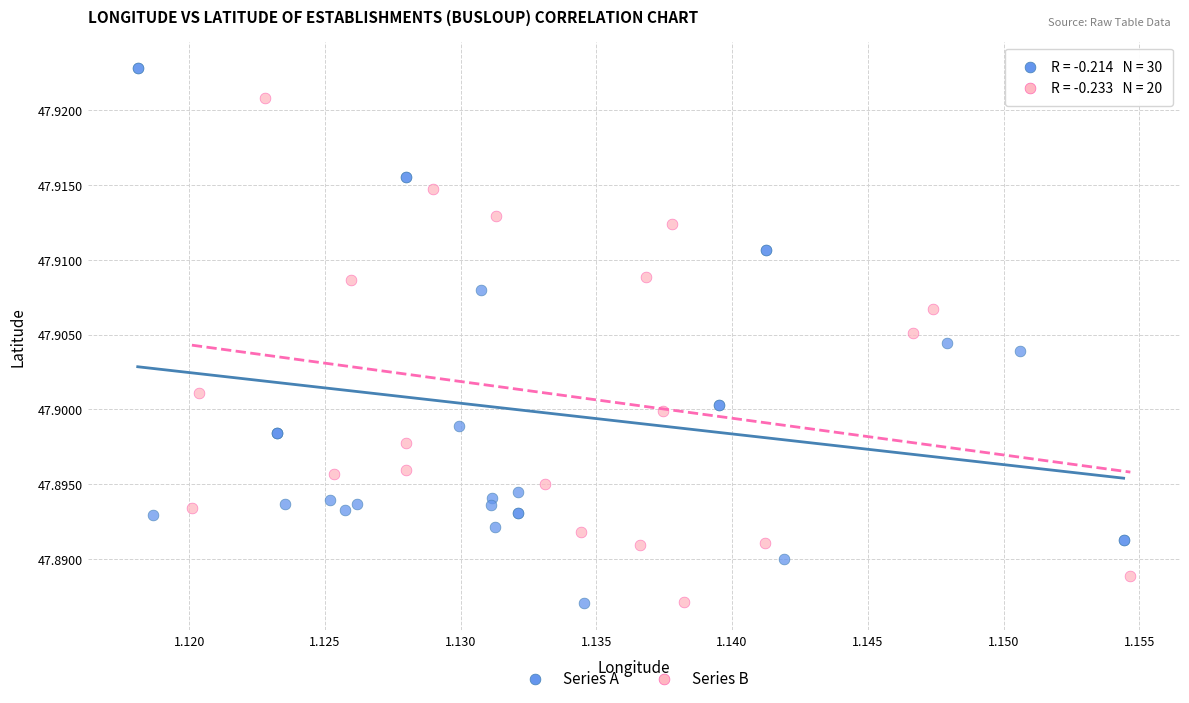

Which series reaches the maximum Y coordinate?

Series A